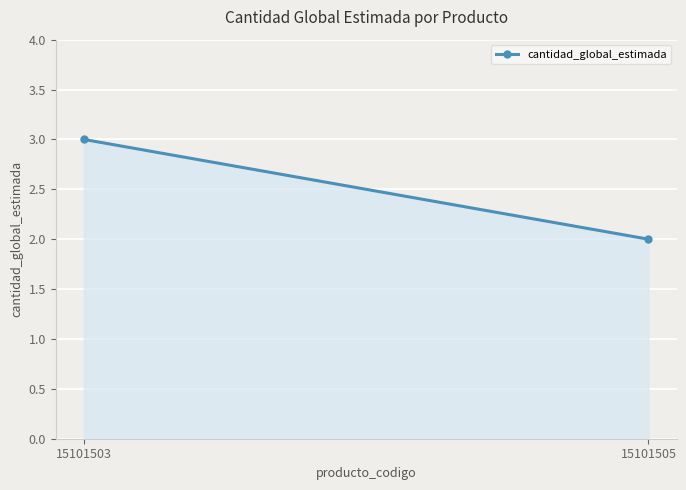

The chart shows a value of 2 at 15101505. True or false?

True